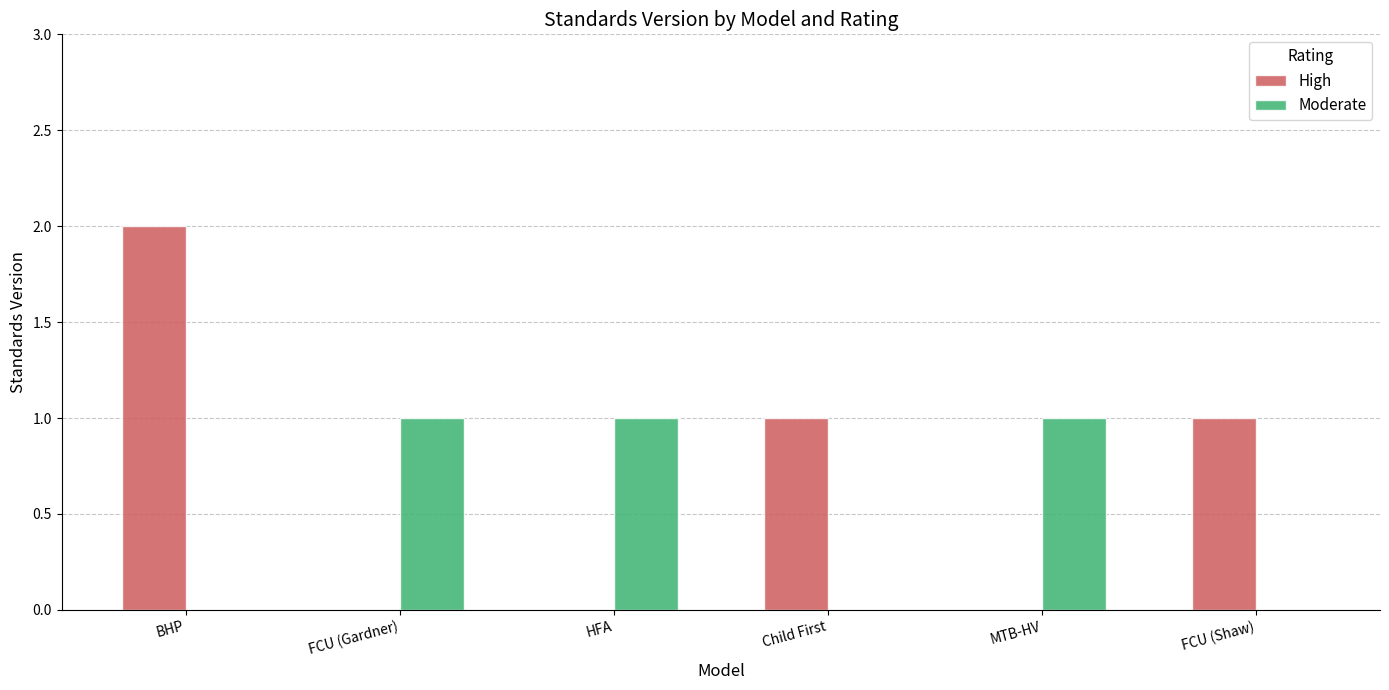

What is the total value across all series at FCU (Gardner)?

1